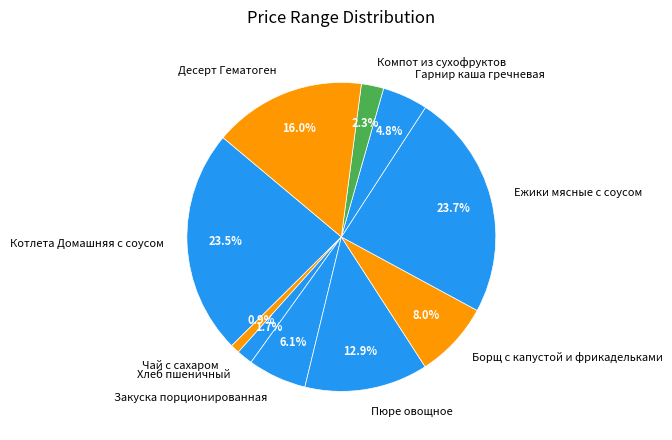

Approximately how many times larger is the value at Хлеб пшеничный compared to Борщ с капустой и фрикадельками?

0.2